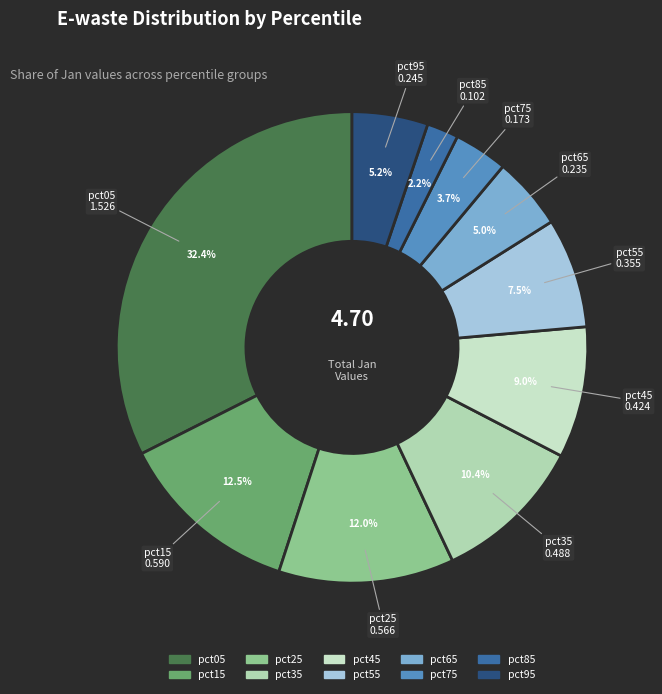

Do pct05 and pct75 together represent more than half of the pie?

No